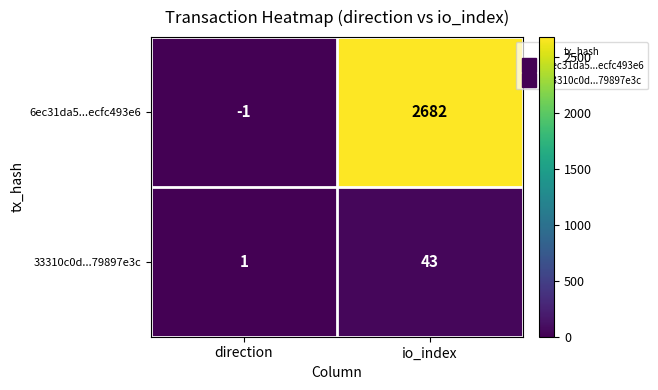

Between direction and io_index, which series saw the biggest shift?

6ec31da5...ecfc493e6